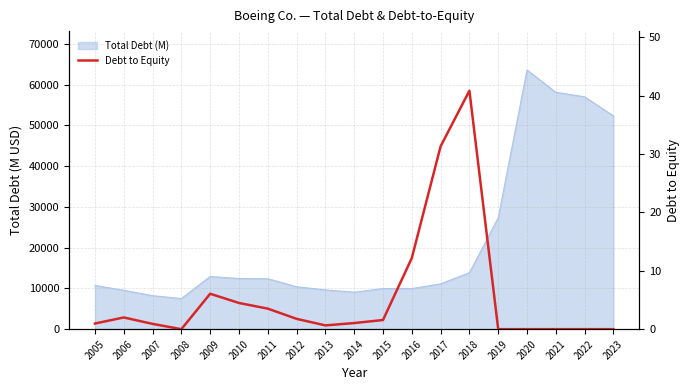

Which has a higher value, 2016 or 2007?

2016